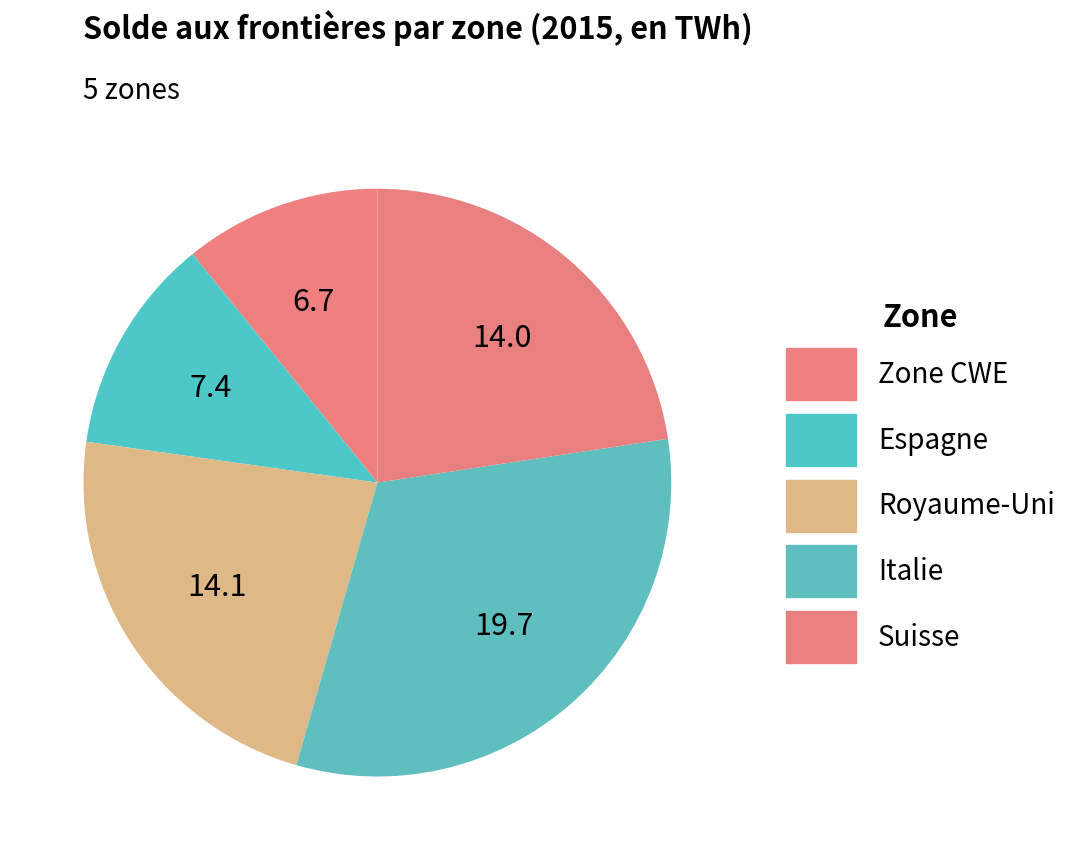

Does any single category account for the majority?

No